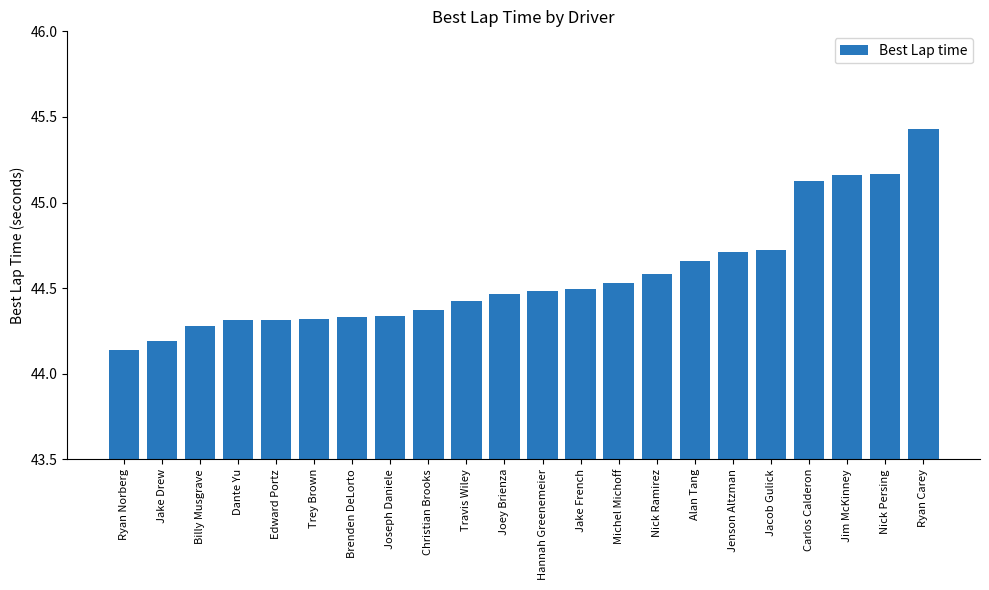

Is it true that the value at Joey Brienza is 44.5?

True